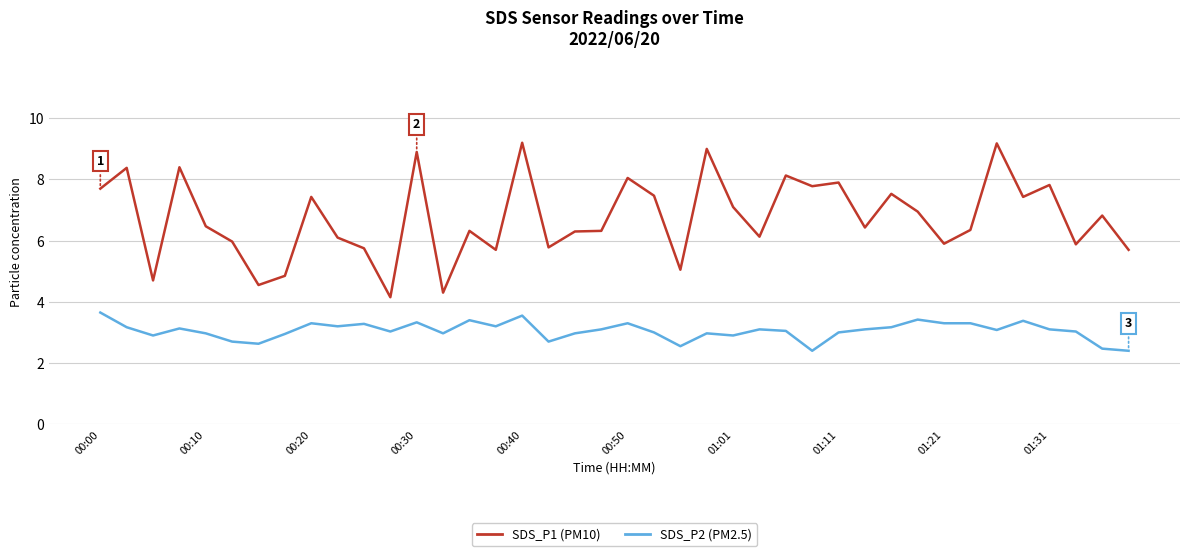

What is the maximum value shown in the chart?

9.2